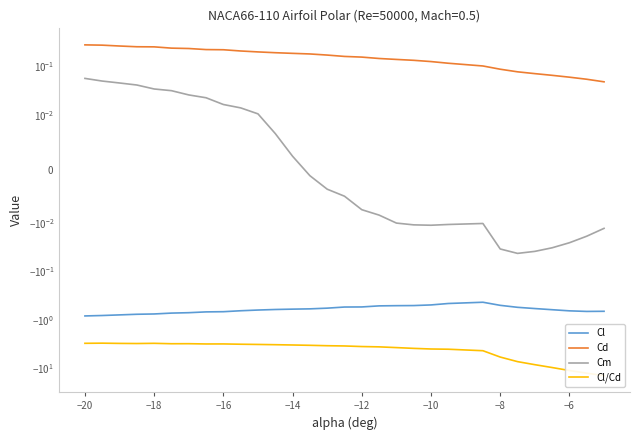

Reading left to right, extract all data points from this chart.

Cl: -0.8	-0.8	-0.8	-0.8	-0.8	-0.7	-0.7	-0.7	-0.7	-0.7	-0.6	-0.6	-0.6	-0.6	-0.6	-0.5	-0.5	-0.5	-0.5	-0.5	-0.5	-0.5	-0.4	-0.5	-0.6	-0.6	-0.6	-0.7	-0.7	-0.7
Cd: 0.3	0.3	0.3	0.3	0.2	0.2	0.2	0.2	0.2	0.2	0.2	0.2	0.2	0.2	0.2	0.2	0.2	0.1	0.1	0.1	0.1	0.1	0.1	0.1	0.1	0.1	0.1	0.1	0.1	0.0
Cm: 0.1	0.0	0.0	0.0	0.0	0.0	0.0	0.0	0.0	0.0	0.0	0.0	0.0	-0.0	-0.0	-0.0	-0.0	-0.0	-0.0	-0.0	-0.0	-0.0	-0.0	-0.0	-0.0	-0.0	-0.0	-0.0	-0.0	-0.0
Cl/Cd: -3.0	-3.0	-3.1	-3.1	-3.0	-3.1	-3.1	-3.1	-3.1	-3.2	-3.2	-3.2	-3.3	-3.3	-3.4	-3.4	-3.5	-3.6	-3.7	-3.9	-4.0	-4.0	-4.3	-5.8	-7.2	-8.4	-9.6	-11.0	-12.5	-14.1